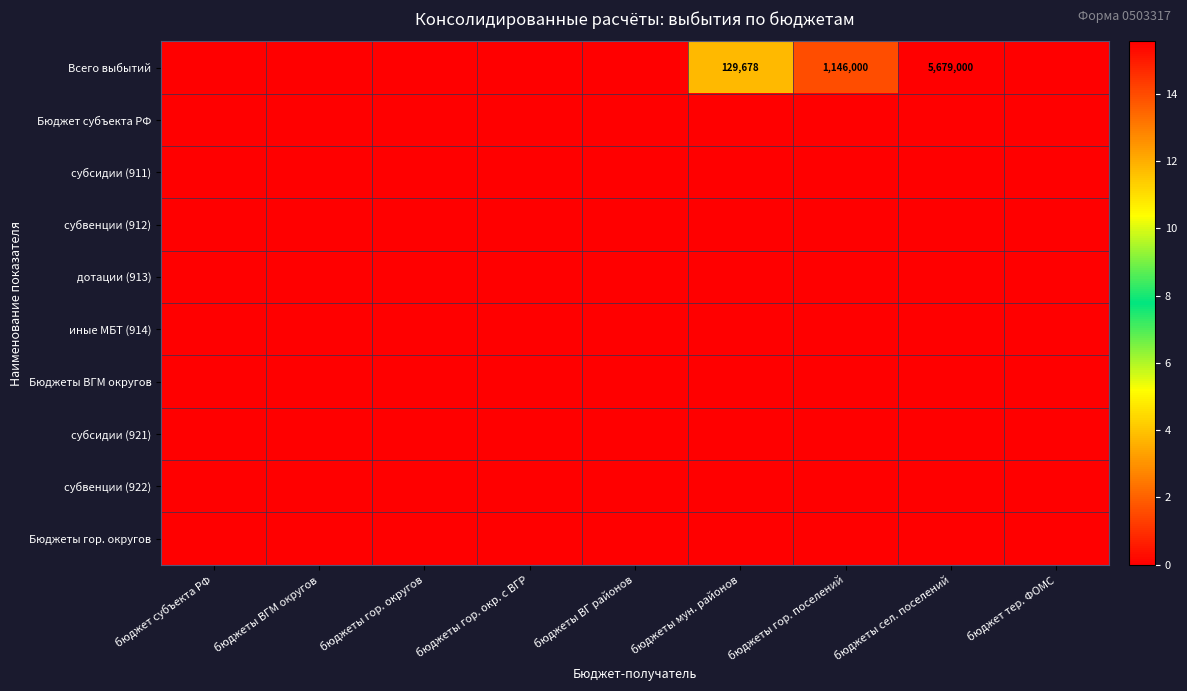

The Всего выбытий series shows 1146000 at бюджеты гор. поселений. True or false?

True